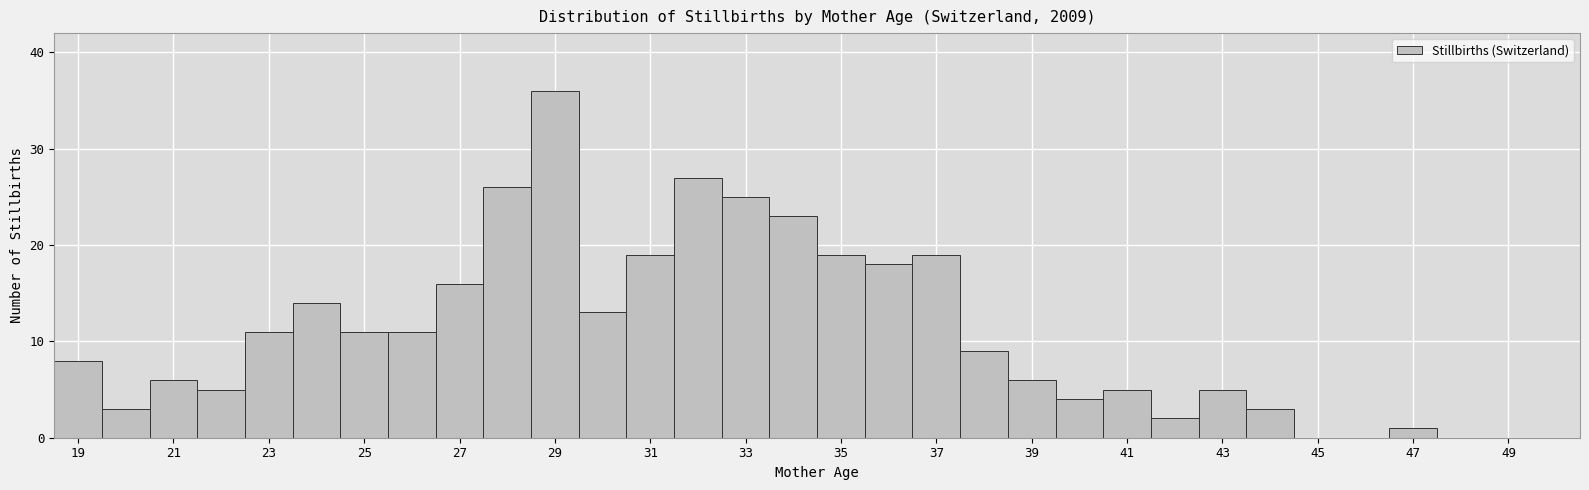

Reading left to right, list every bar in this chart as the range it spans on the x-axis followed by its height. Neither the bar edges nor the heights are printed on the chart, so give them approximately, as read against the axes.

18.5 to 19.5: 8
19.5 to 20.5: 3
20.5 to 21.5: 6
21.5 to 22.5: 5
22.5 to 23.5: 11
23.5 to 24.5: 14
24.5 to 25.5: 11
25.5 to 26.5: 11
26.5 to 27.5: 16
27.5 to 28.5: 26
28.5 to 29.5: 36
29.5 to 30.5: 13
30.5 to 31.5: 19
31.5 to 32.5: 27
32.5 to 33.5: 25
33.5 to 34.5: 23
34.5 to 35.5: 19
35.5 to 36.5: 18
36.5 to 37.5: 19
37.5 to 38.5: 9
38.5 to 39.5: 6
39.5 to 40.5: 4
40.5 to 41.5: 5
41.5 to 42.5: 2
42.5 to 43.5: 5
43.5 to 44.5: 3
44.5 to 45.5: 0
45.5 to 46.5: 0
46.5 to 47.5: 1
47.5 to 48.5: 0
48.5 to 49.5: 0
49.5 to 50.5: 0